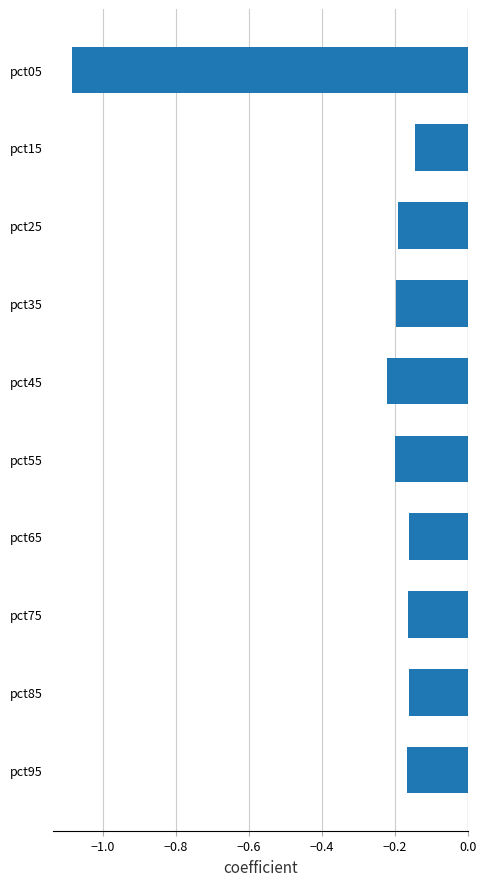

The chart shows a value of -0.2 at pct75. True or false?

True